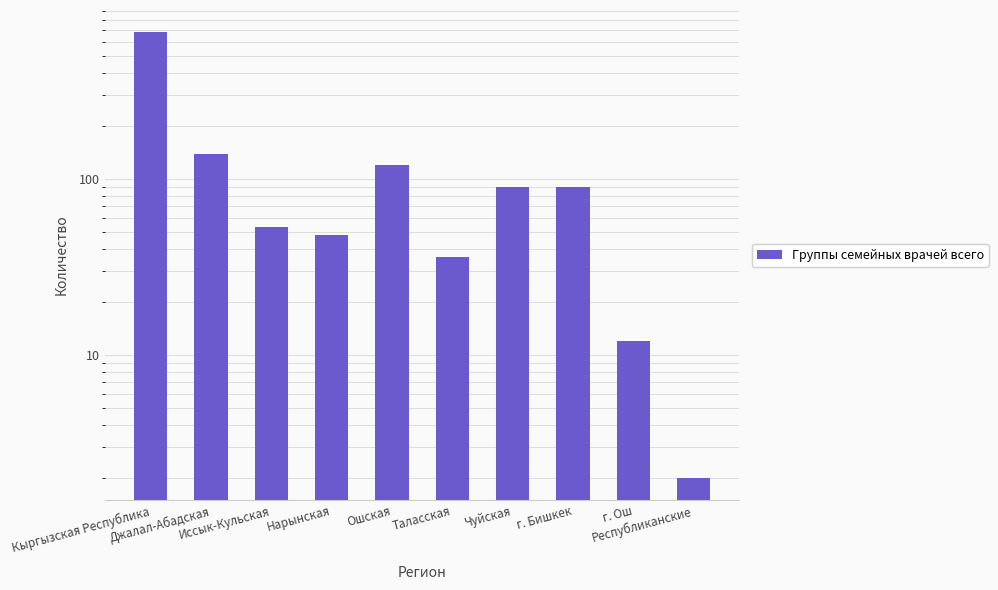

What is the change in value from Джалал-Абадская to г. Ош?

-126